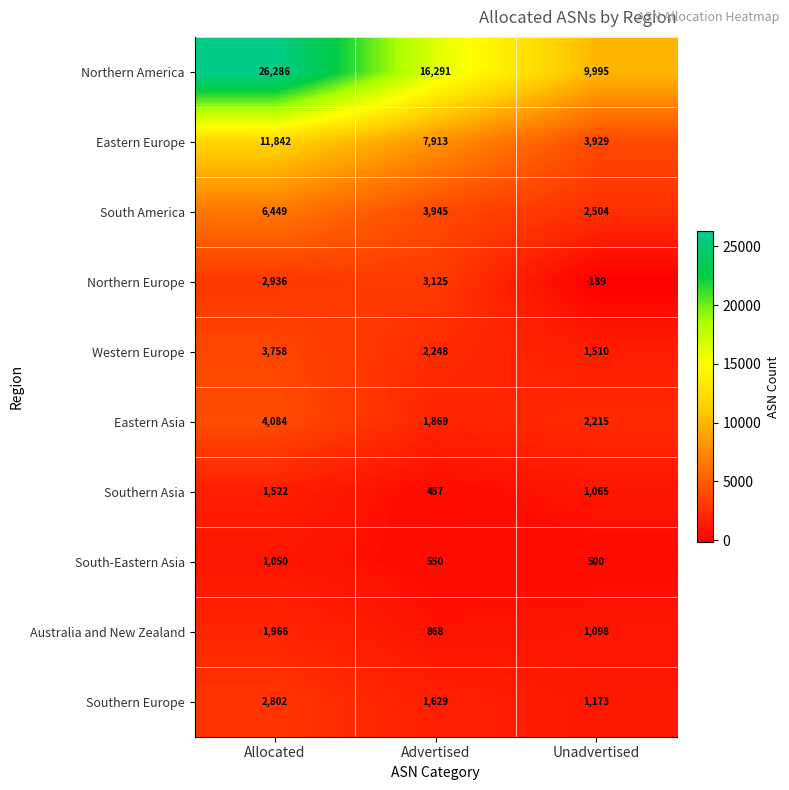

At which label is Western Europe closest to 2634?

Advertised